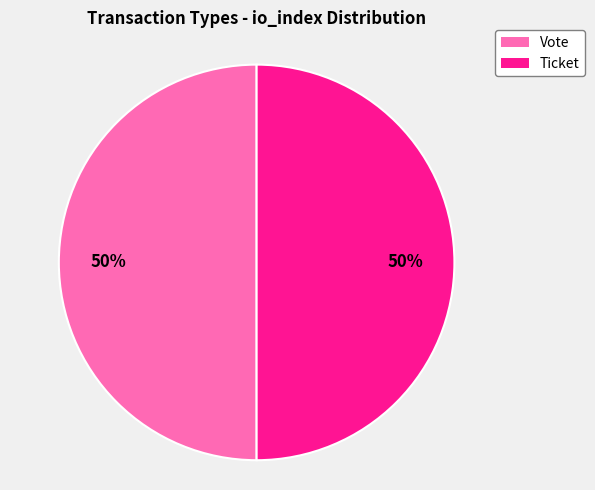

What is the ratio of the value at Vote to the value at Ticket?

1.0